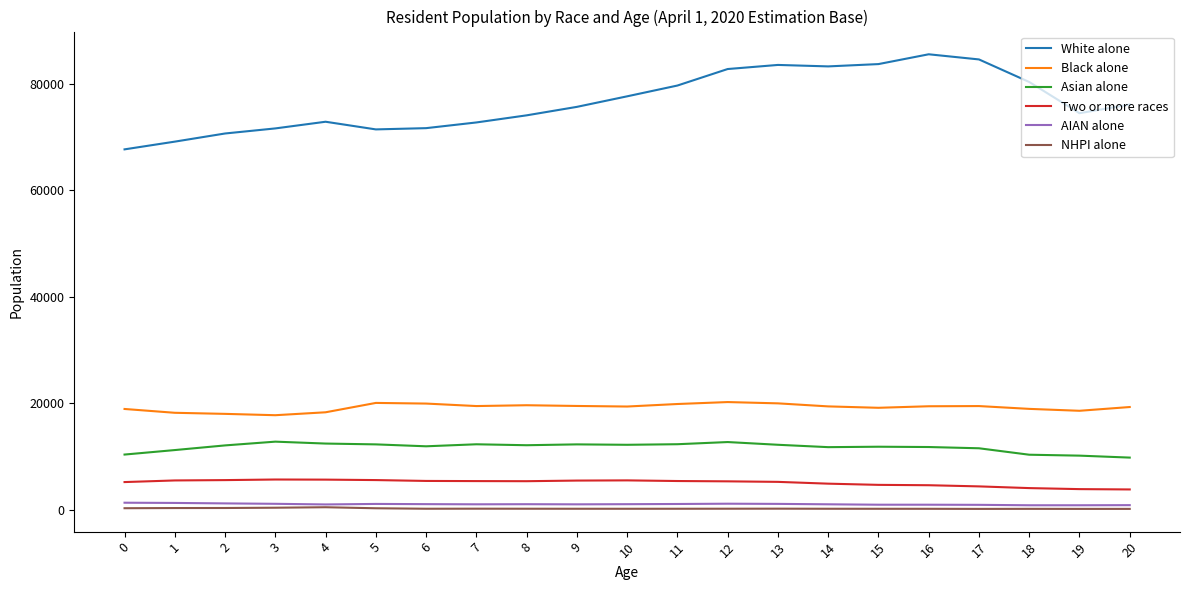

Is this an area chart (filled region under the line)?

No